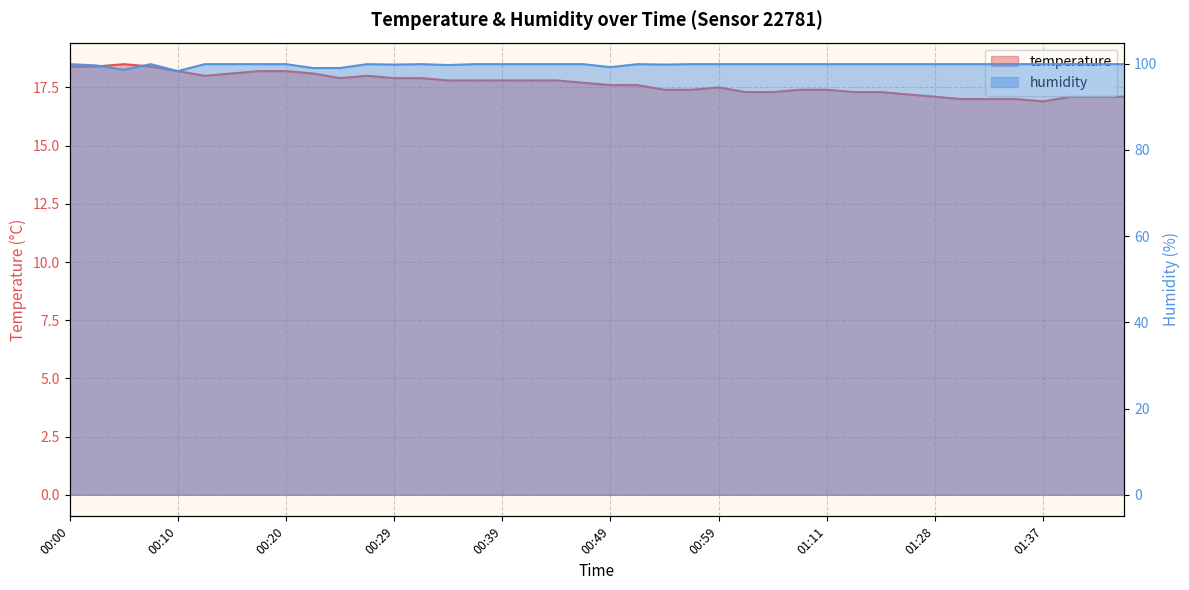

At which label is humidity closest to 99?

00:22